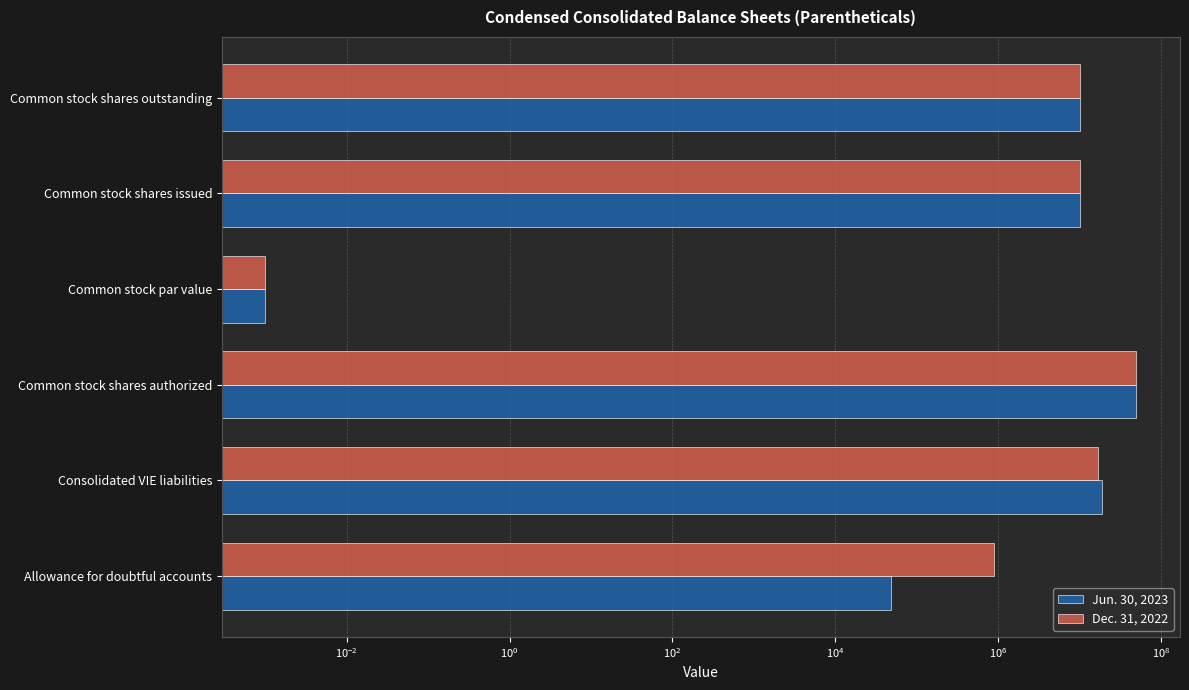

Which series has the widest spread of values?

Jun. 30, 2023